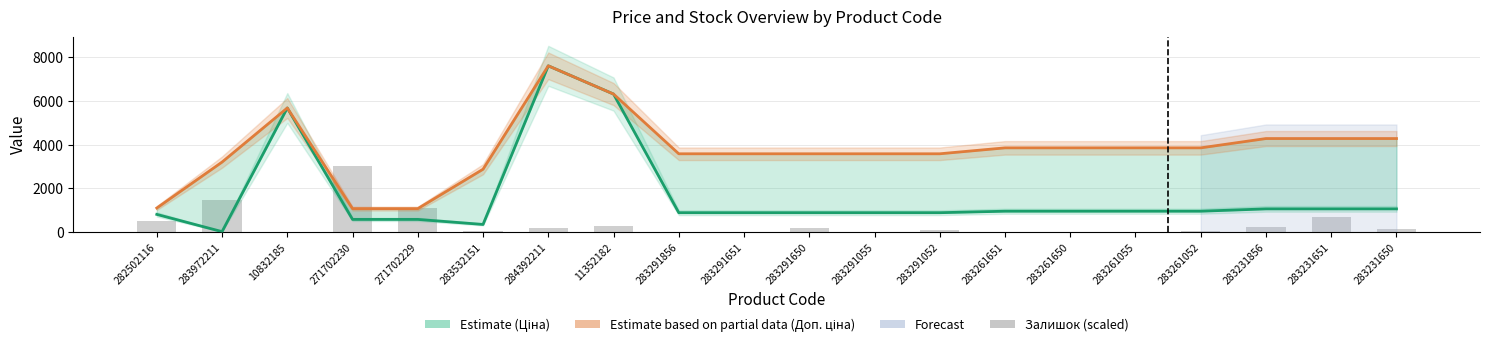

What is the lowest value of the Ціна (Estimate) series?

32.0